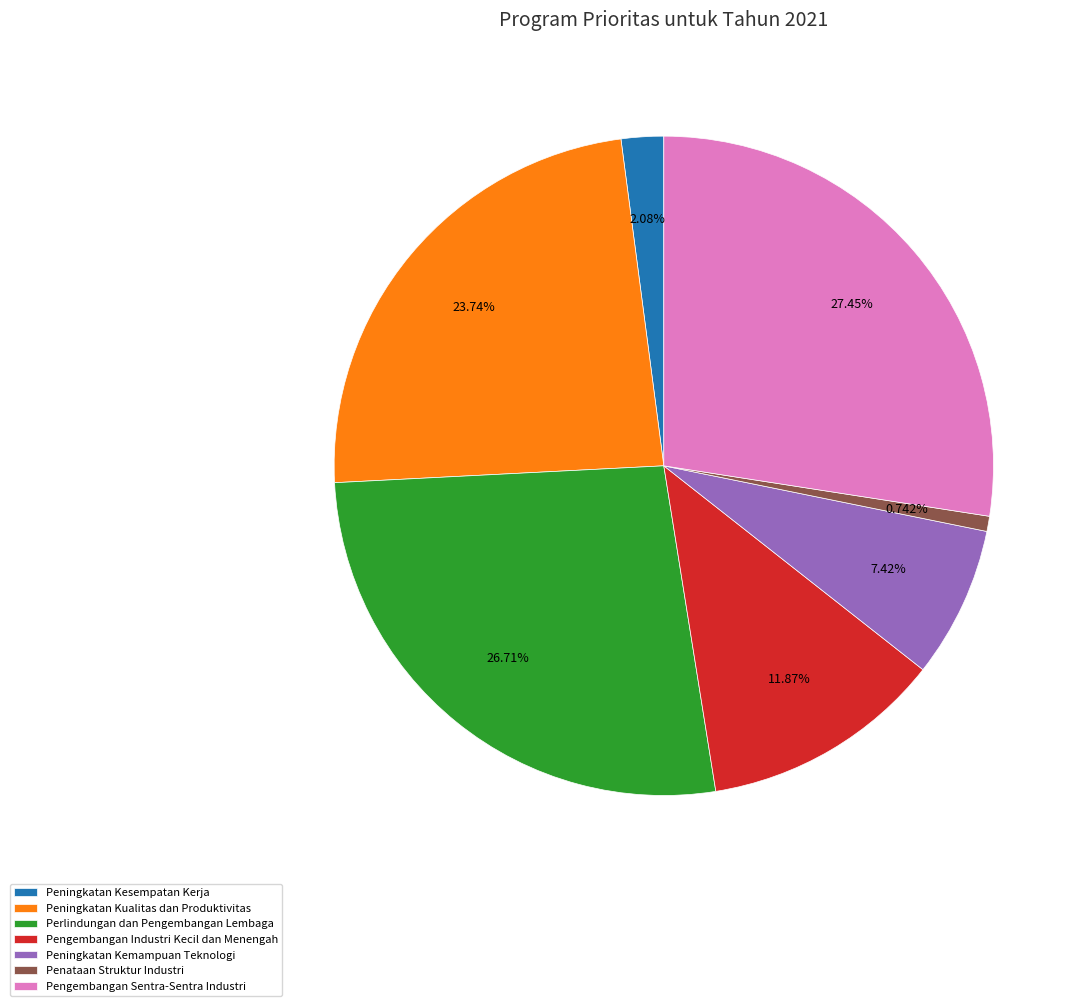

Which slice is the largest?

Pengembangan Sentra-Sentra Industri